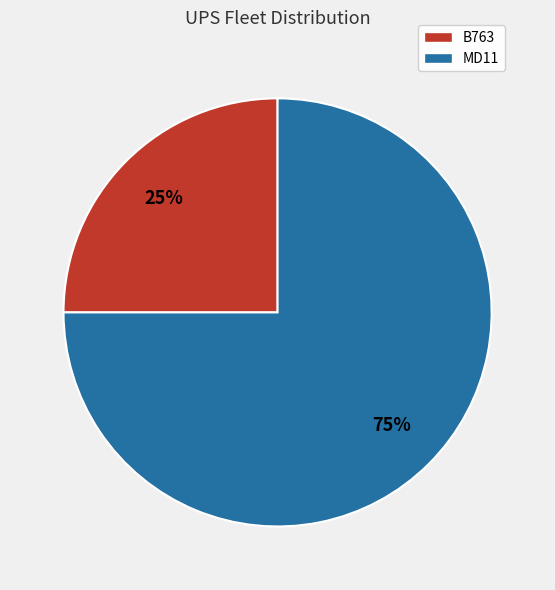

Do B763 and MD11 together represent more than half of the pie?

Yes